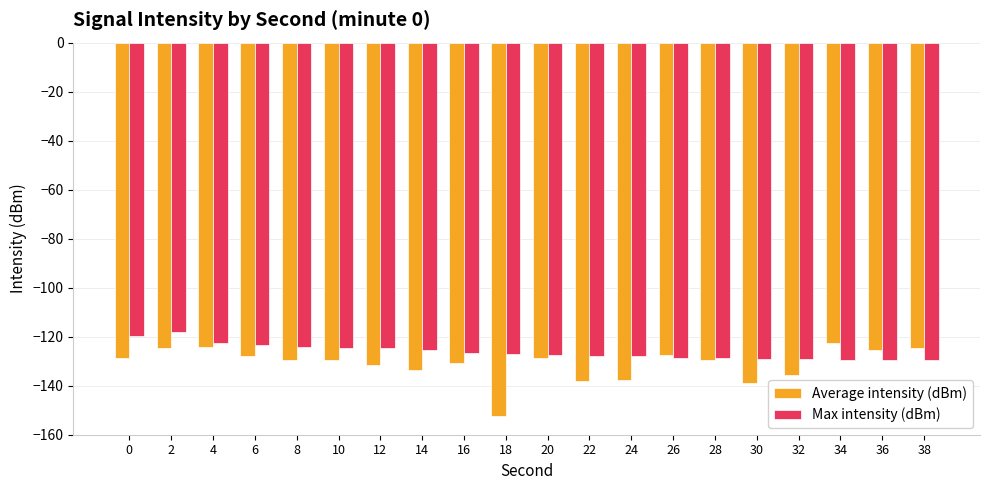

True or false: Max intensity (dBm) has a value of -86.0 at 36.

False